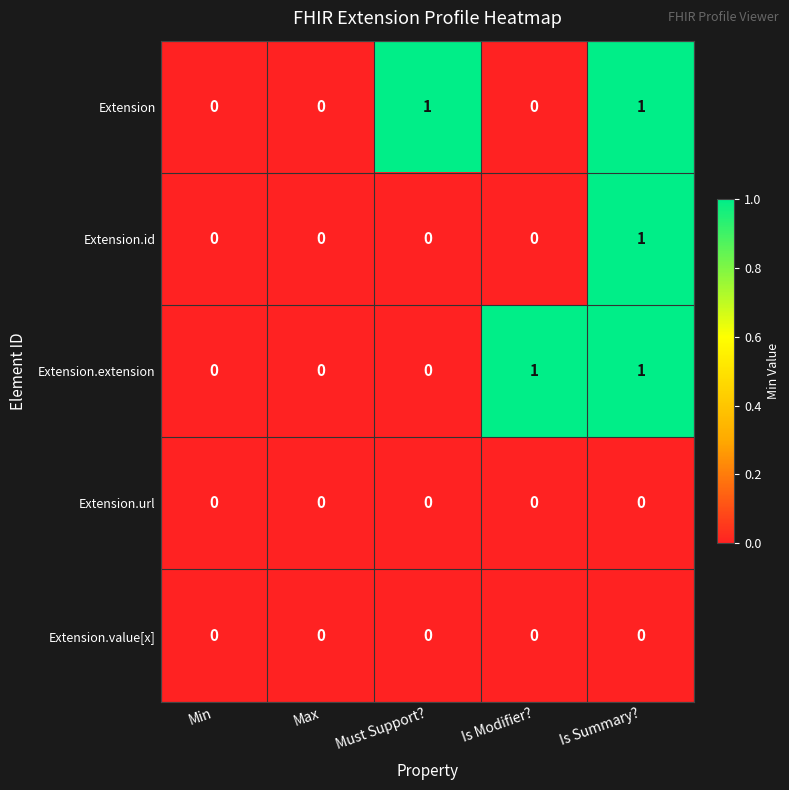

At which category is the sum across all series the highest?

Is Summary?